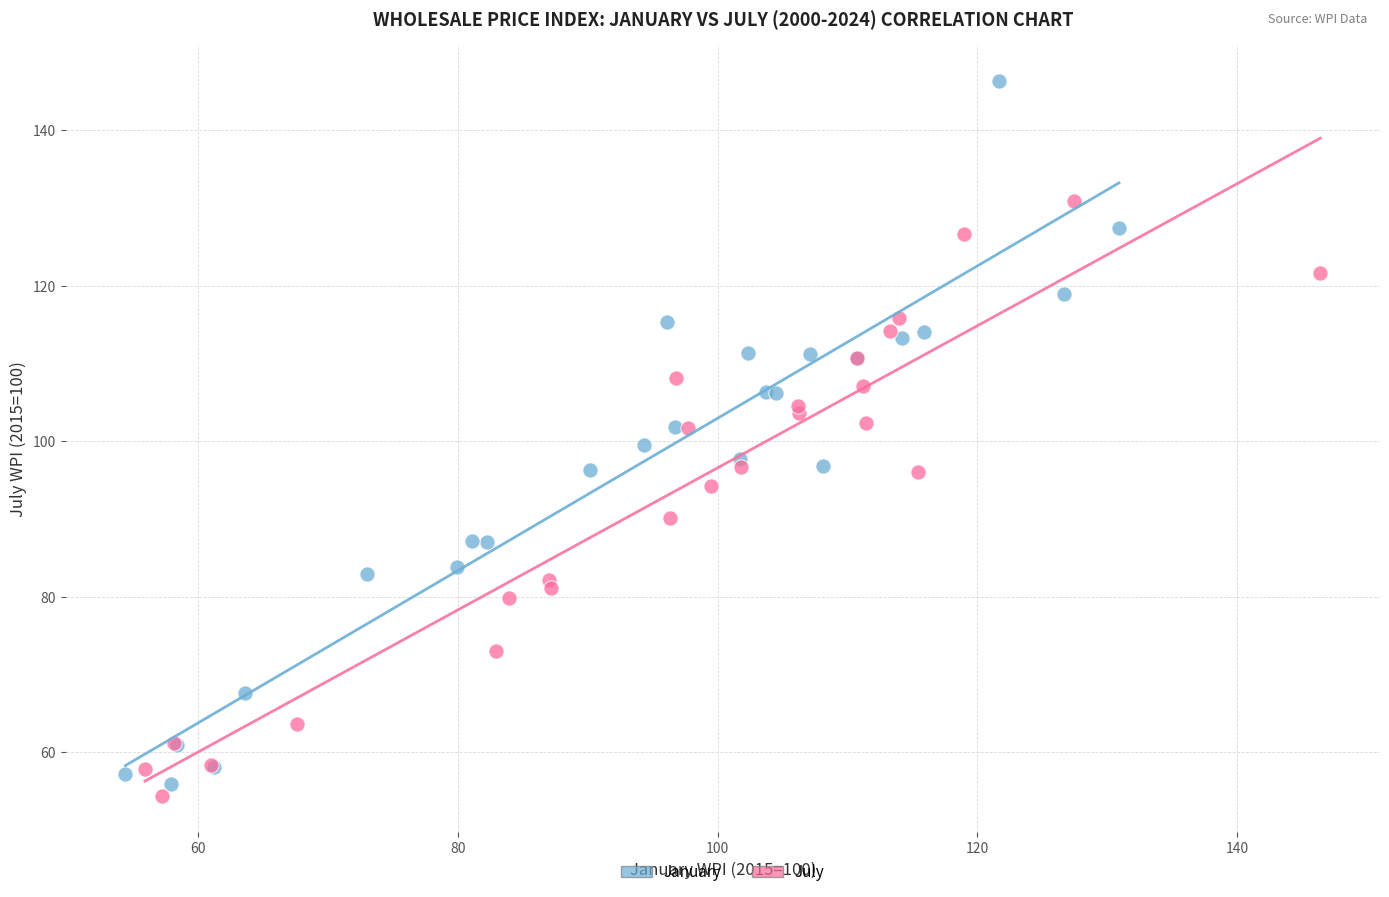

Which series contains the highest Y value?

January